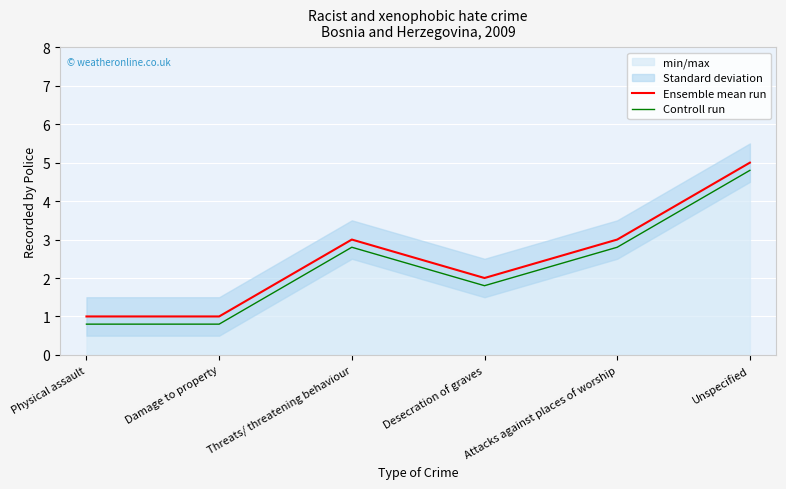

Is it true that Ensemble mean run equals 5.0 at Unspecified?

True